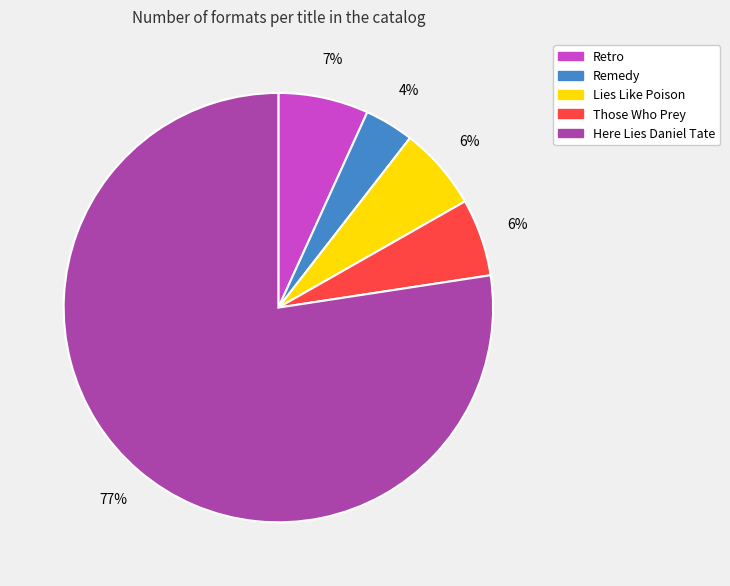

Is there a majority slice in this chart?

Yes